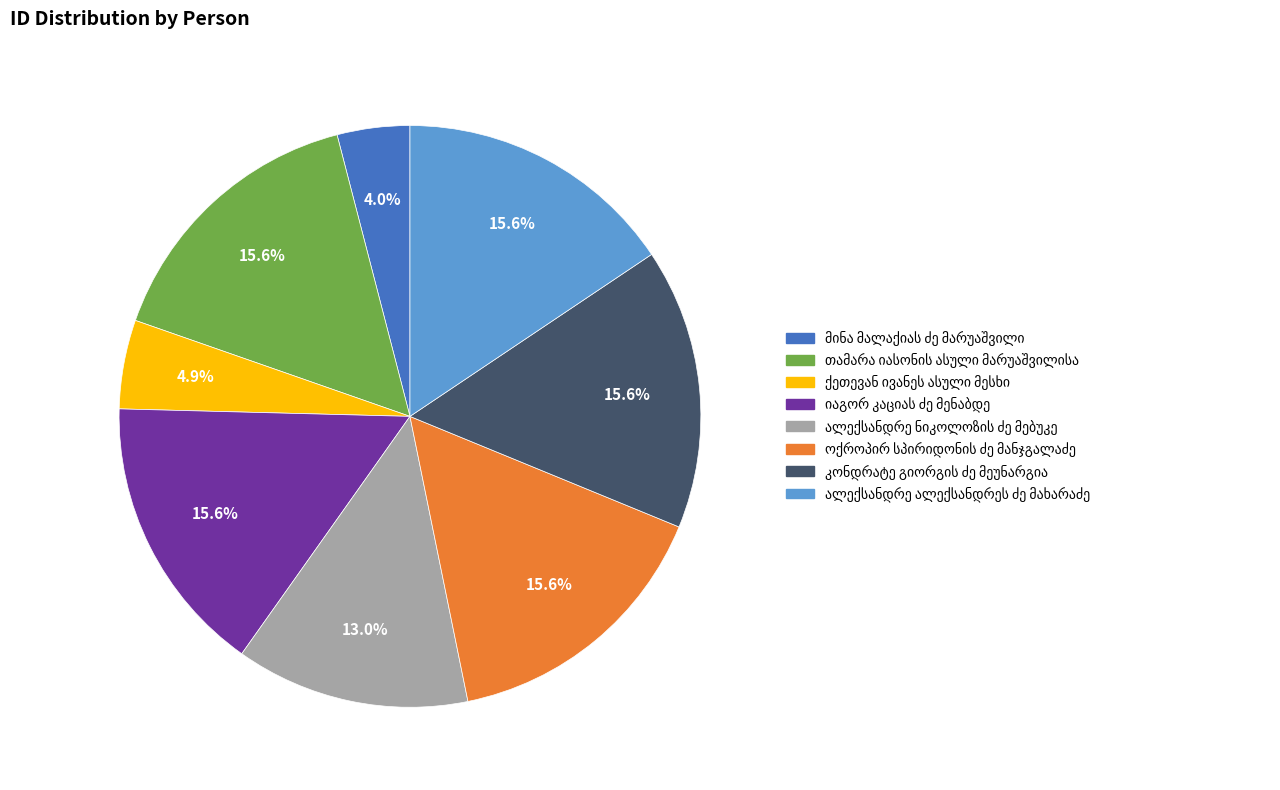

Is there a majority slice in this chart?

No